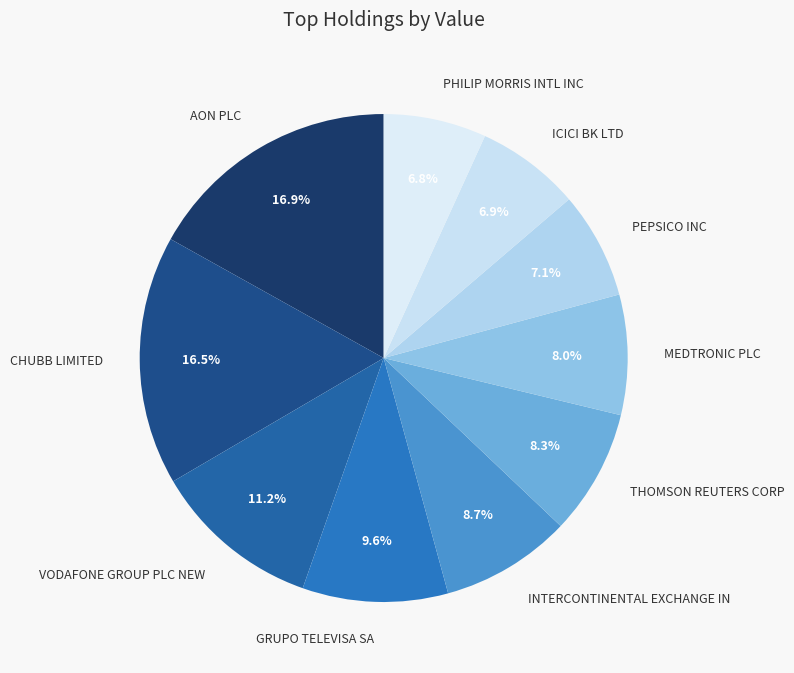

Is MEDTRONIC PLC the majority of the pie?

No